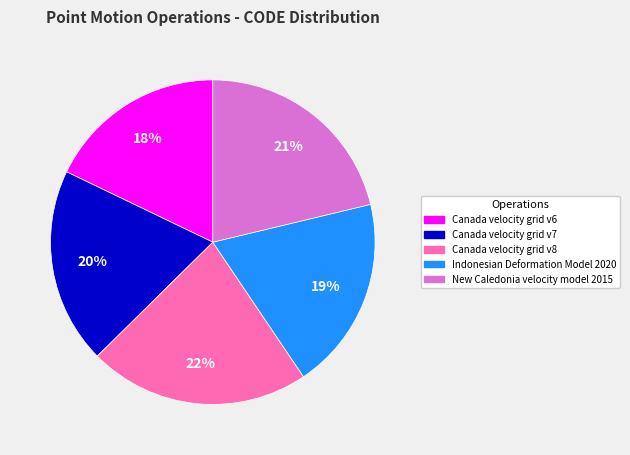

How many segments does this pie chart have?

5